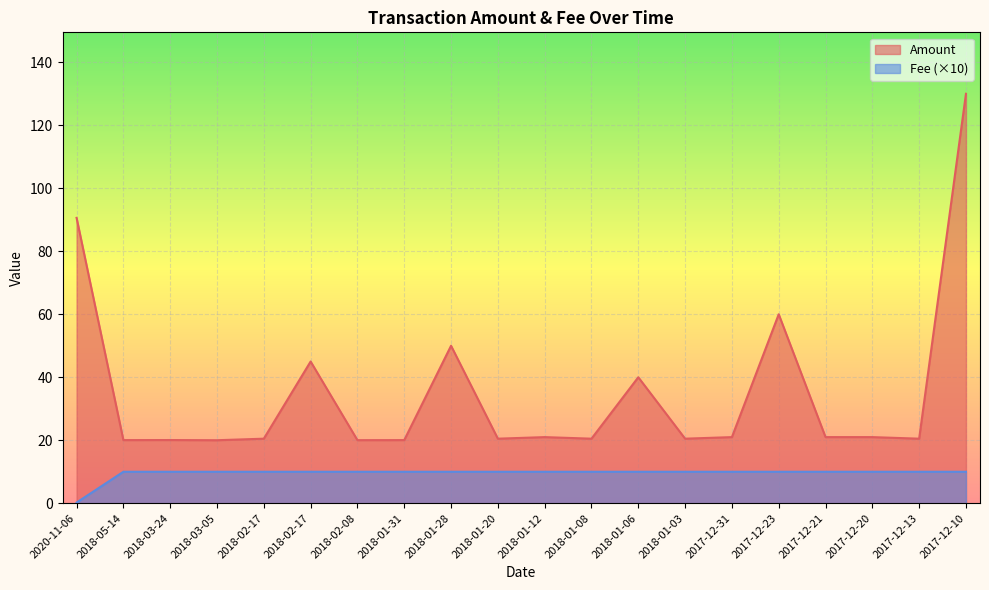

List the labels in order of Fee value, smallest first.

2020-11-06, 2018-05-14, 2018-03-24, 2018-03-05, 2018-02-17, 2018-02-17, 2018-02-08, 2018-01-31, 2018-01-28, 2018-01-20, 2018-01-12, 2018-01-08, 2018-01-06, 2018-01-03, 2017-12-31, 2017-12-23, 2017-12-21, 2017-12-20, 2017-12-13, 2017-12-10